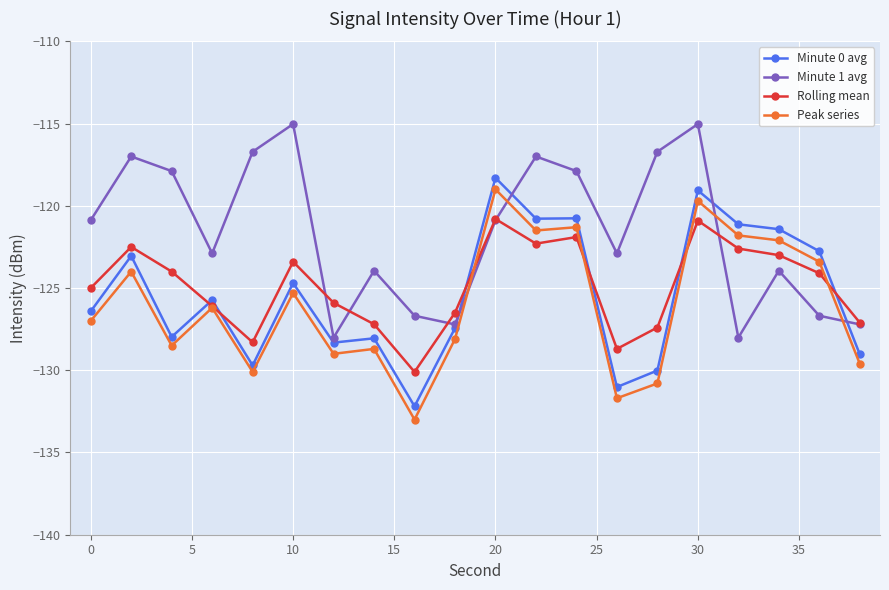

True or false: Rolling mean has more than 1 interior local peaks.

True